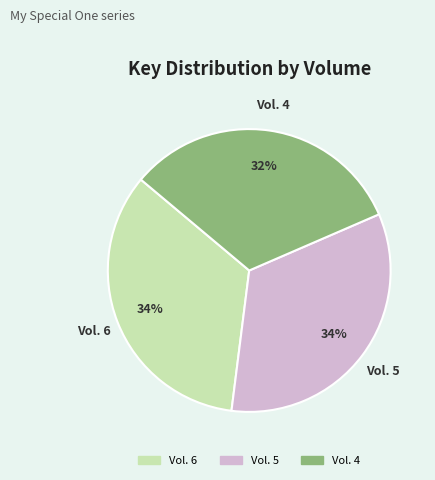

To the nearest percent, what is the average slice percentage?

33%